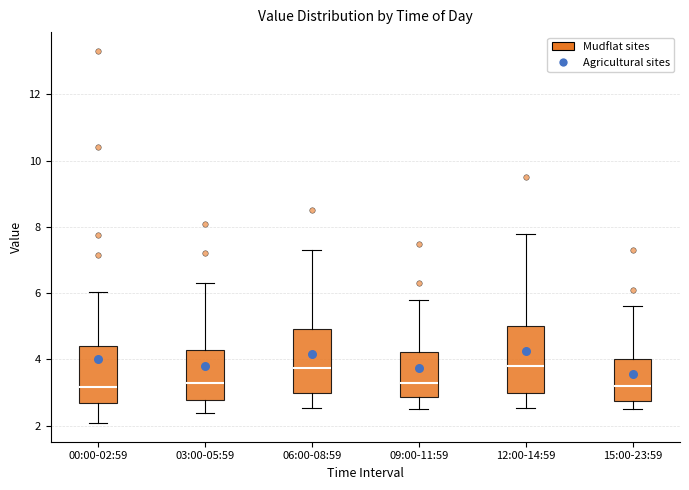

Reading left to right, transcribe this box plot: for each box, give where its median line is, the range the box spans, and where its two whiskers end, as read against the y-axis. The values are not printed on the chart, so give them approximately, as read against the axis.

00:00-02:59: median 3.2, box 2.6 to 4.4, whiskers 2.0 to 6.0
03:00-05:59: median 3.4, box 2.8 to 4.4, whiskers 2.4 to 6.4
06:00-08:59: median 3.8, box 3.0 to 5.0, whiskers 2.6 to 7.4
09:00-11:59: median 3.4, box 2.8 to 4.2, whiskers 2.6 to 5.8
12:00-14:59: median 3.8, box 3.0 to 5.0, whiskers 2.6 to 7.8
15:00-23:59: median 3.2, box 2.8 to 4.0, whiskers 2.6 to 5.6